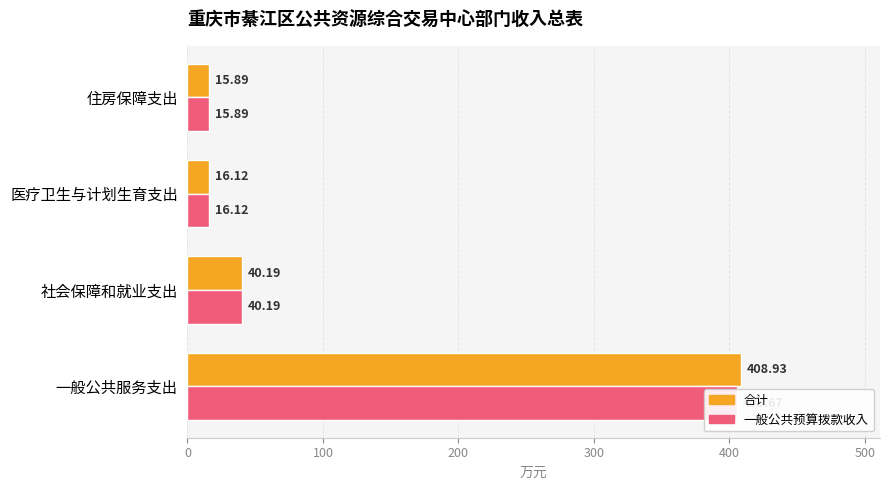

Is the value of 合计 at 一般公共服务支出 greater than the value of 一般公共预算拨款收入 at 住房保障支出?

Yes